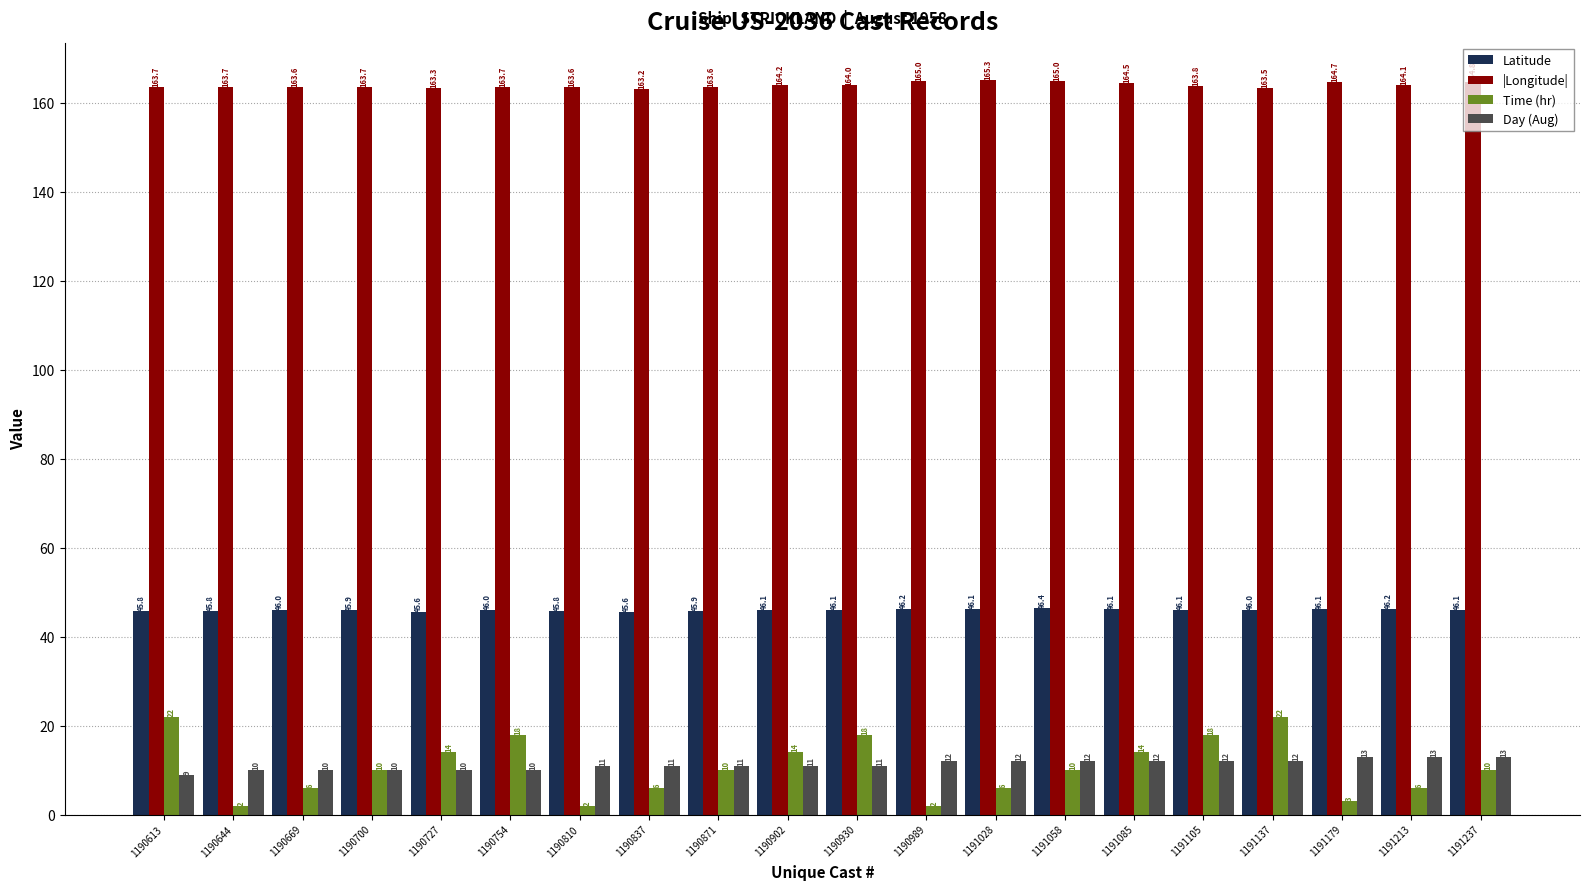

What is the maximum value for Latitude?

46.4